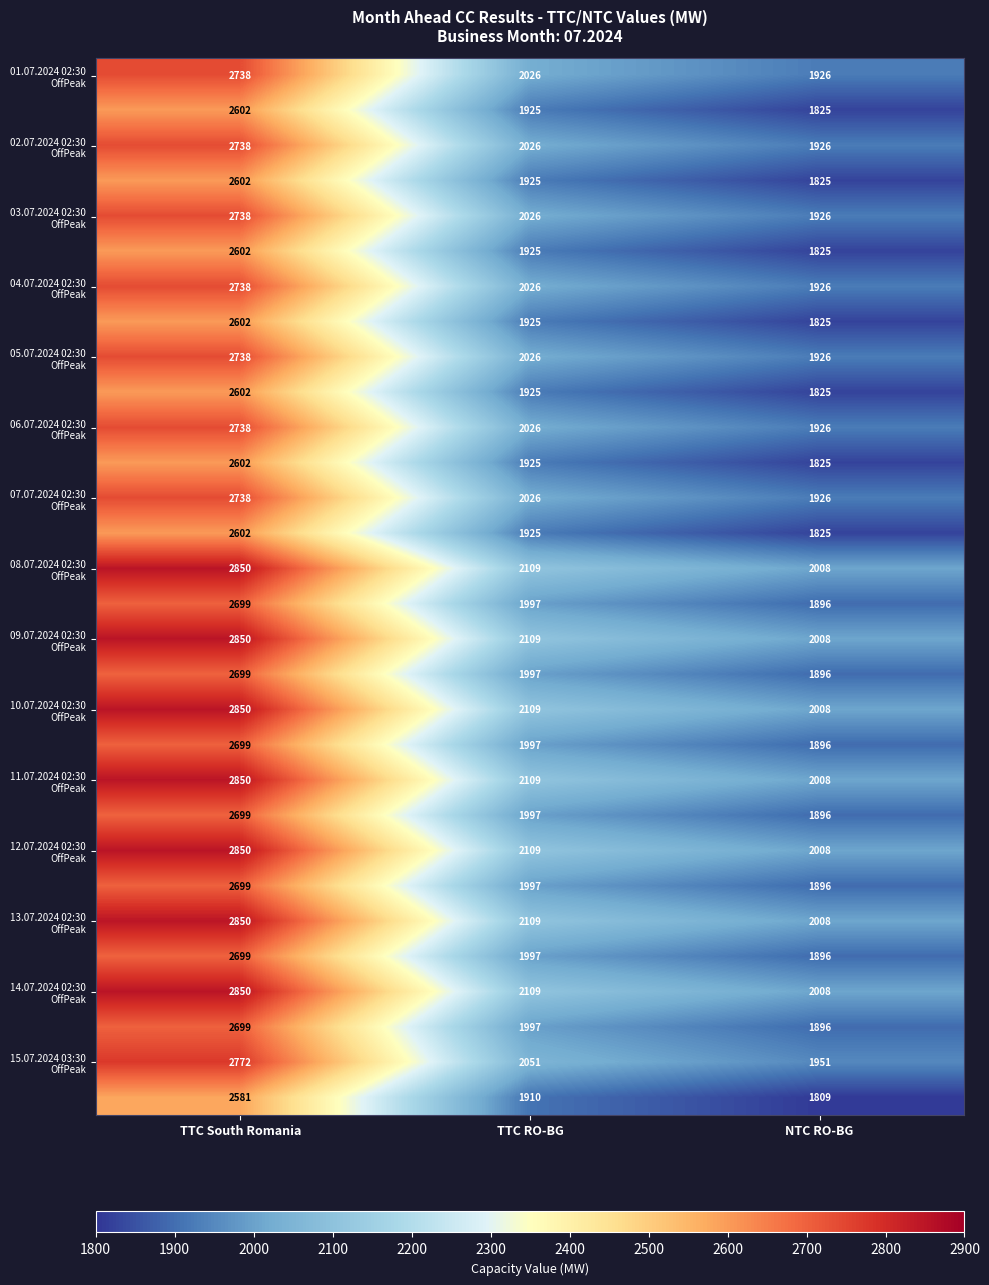

What is the difference between the highest and lowest values at TTC RO-BG?

199